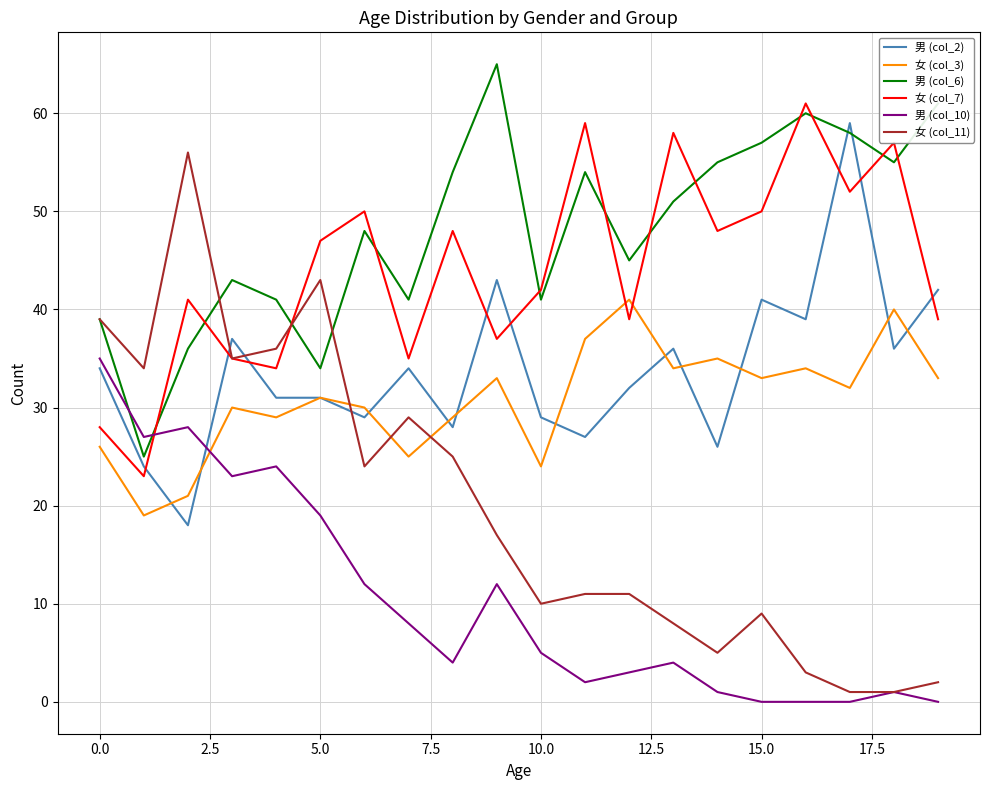

True or false: 男 (col_10) and 女 (col_3) intersect in this chart.

True